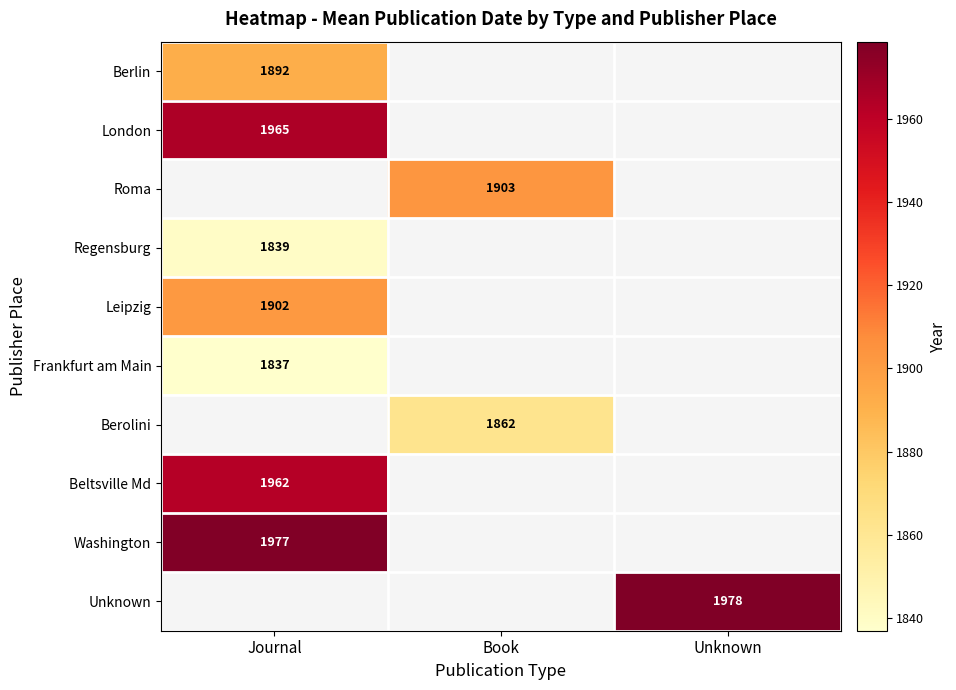

Between Journal and Unknown, which is larger?

Unknown